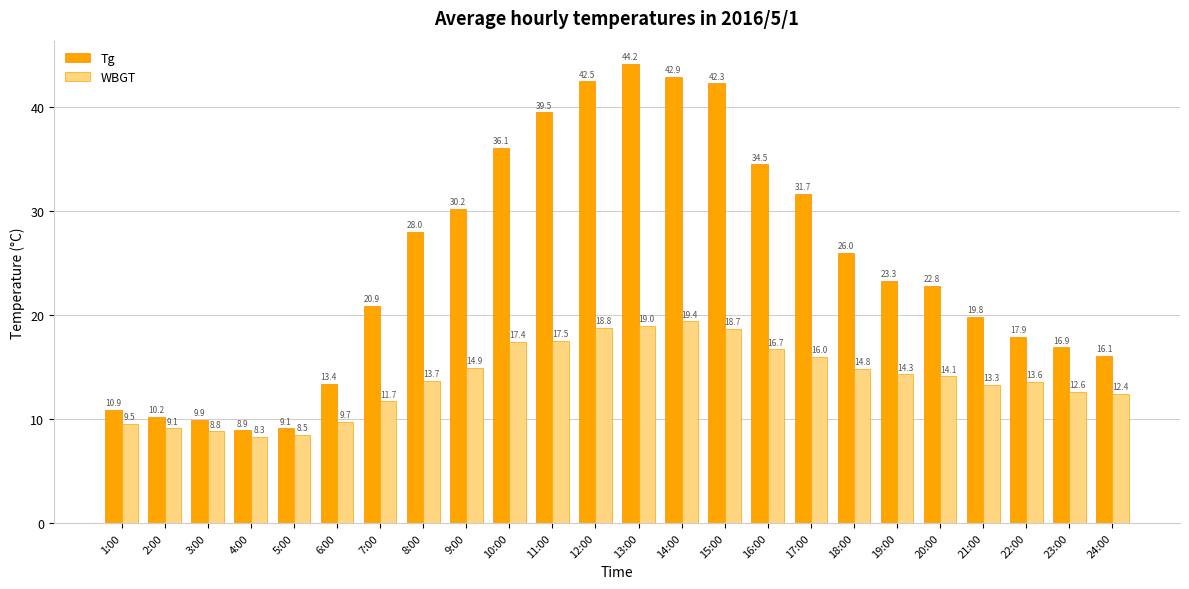

List the labels in order of Tg value, largest first.

13:00, 14:00, 12:00, 15:00, 11:00, 10:00, 16:00, 17:00, 9:00, 8:00, 18:00, 19:00, 20:00, 7:00, 21:00, 22:00, 23:00, 24:00, 6:00, 1:00, 2:00, 3:00, 5:00, 4:00